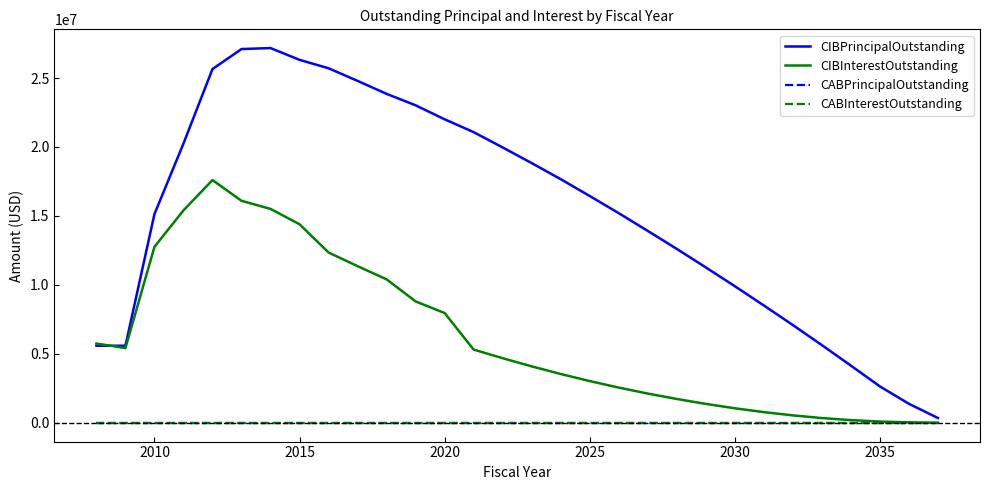

Is this an area chart (filled region under the line)?

No